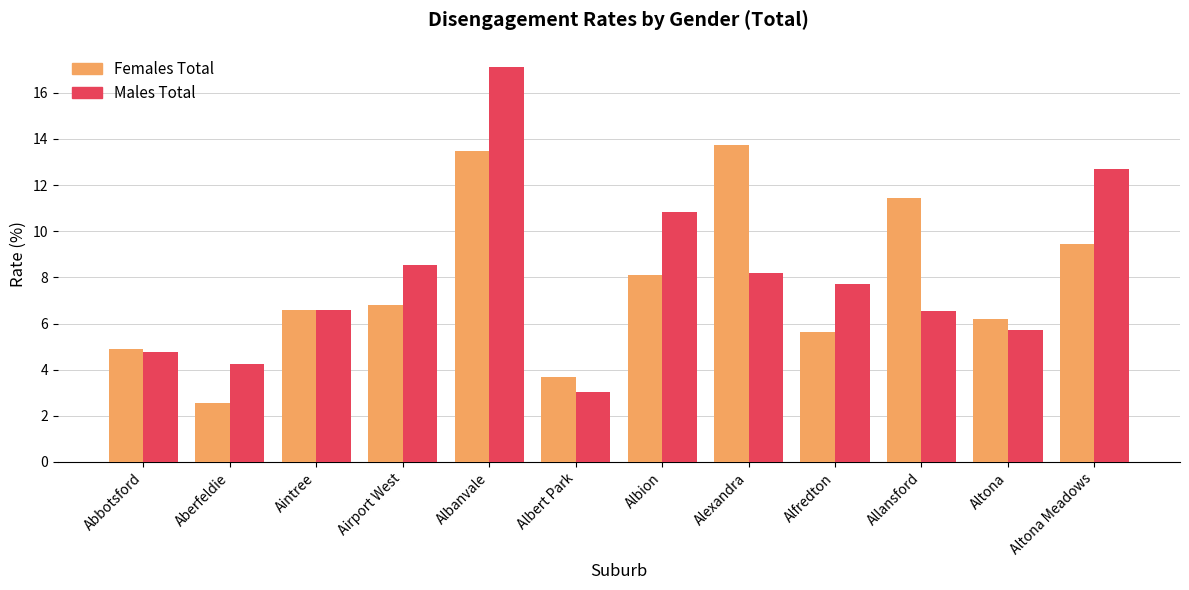

Which series has the largest total across all categories?

Males Total